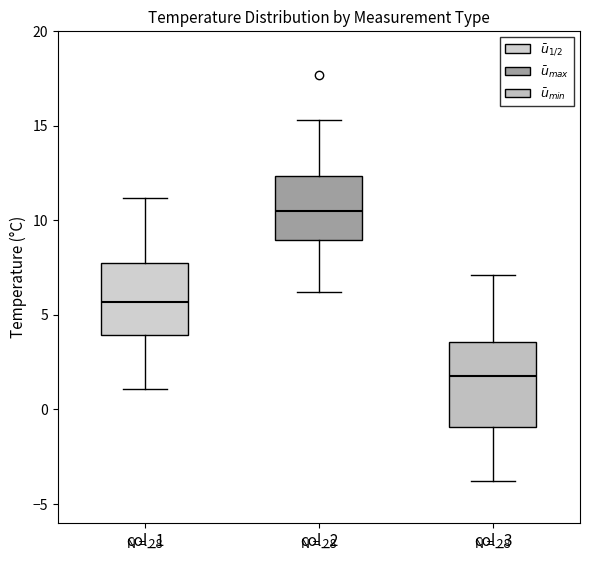

Where does the lower whisker of the box for col_2 end on the y-axis? The values are not printed on the chart, so give them approximately, as read against the axis.

6.0